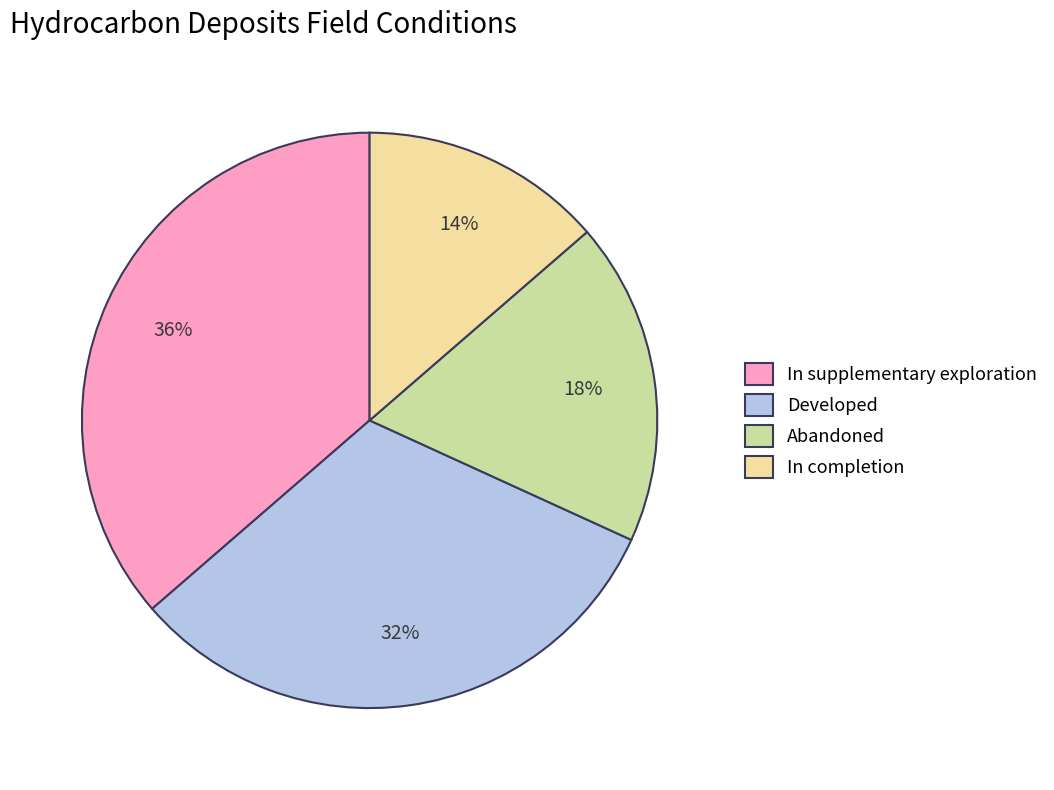

To the nearest percent, what is the combined percentage of Developed and Abandoned?

50%